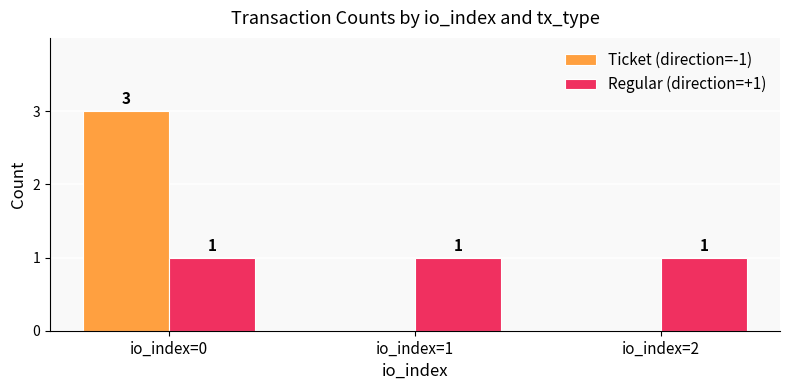

True or false: Ticket (direction=-1) has a value of 3 at io_index=0.

True